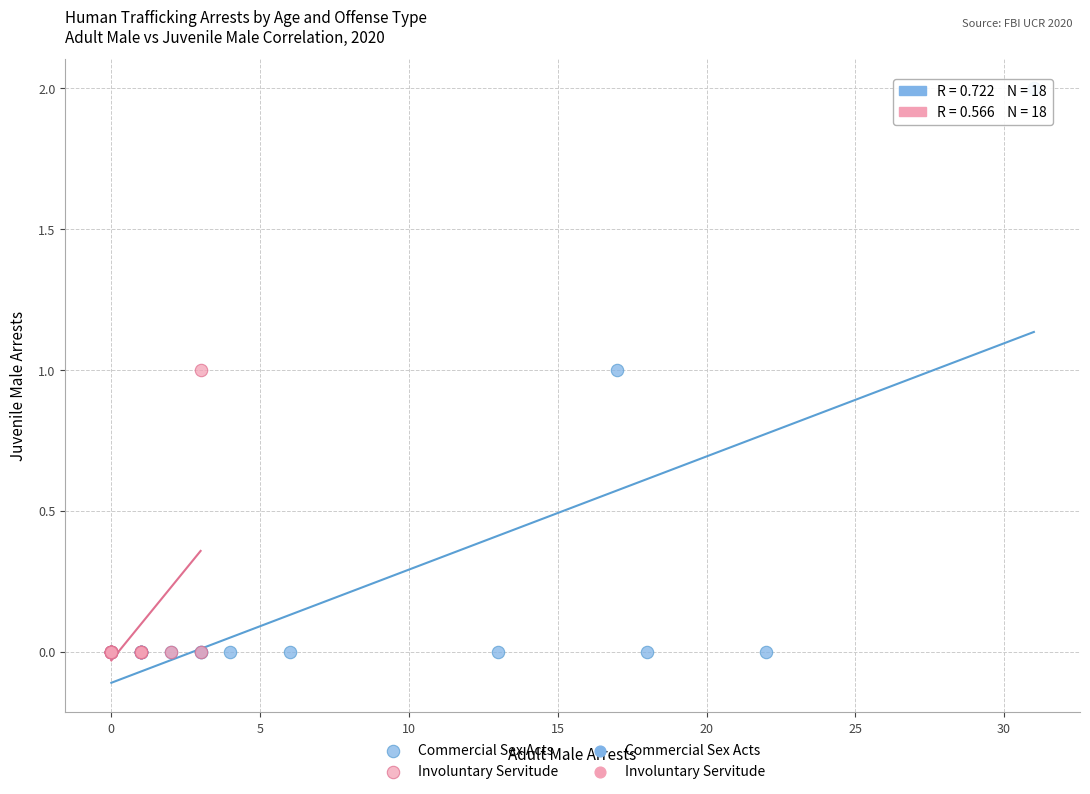

Which series has the widest spread of Y values?

Commercial Sex Acts